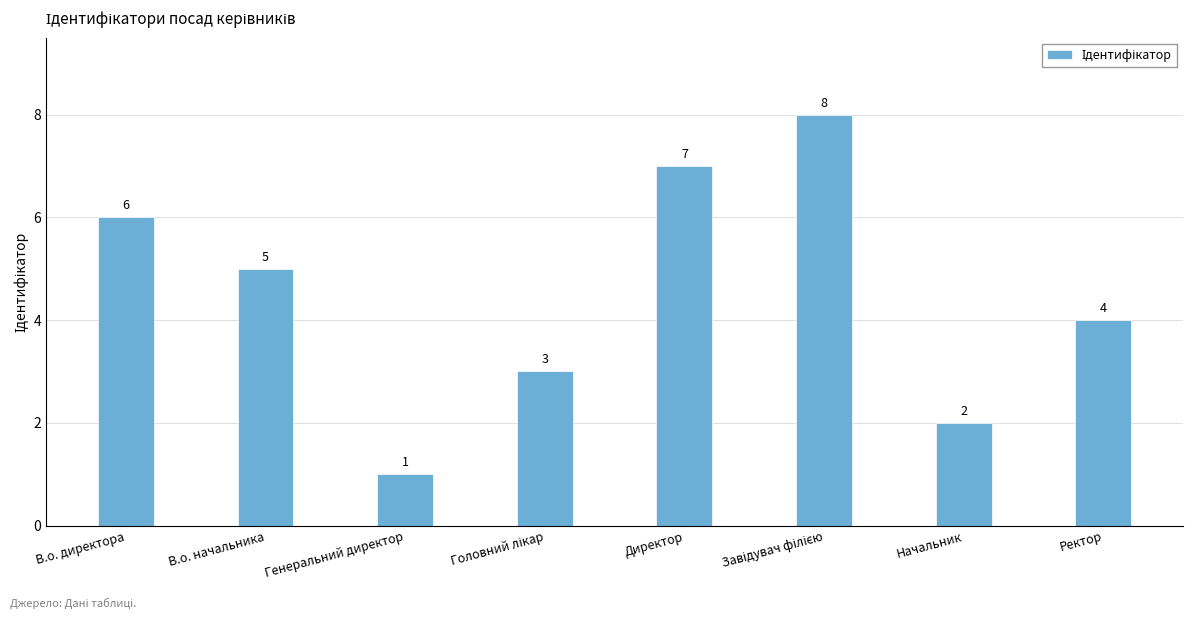

Does the chart contain any negative values?

No